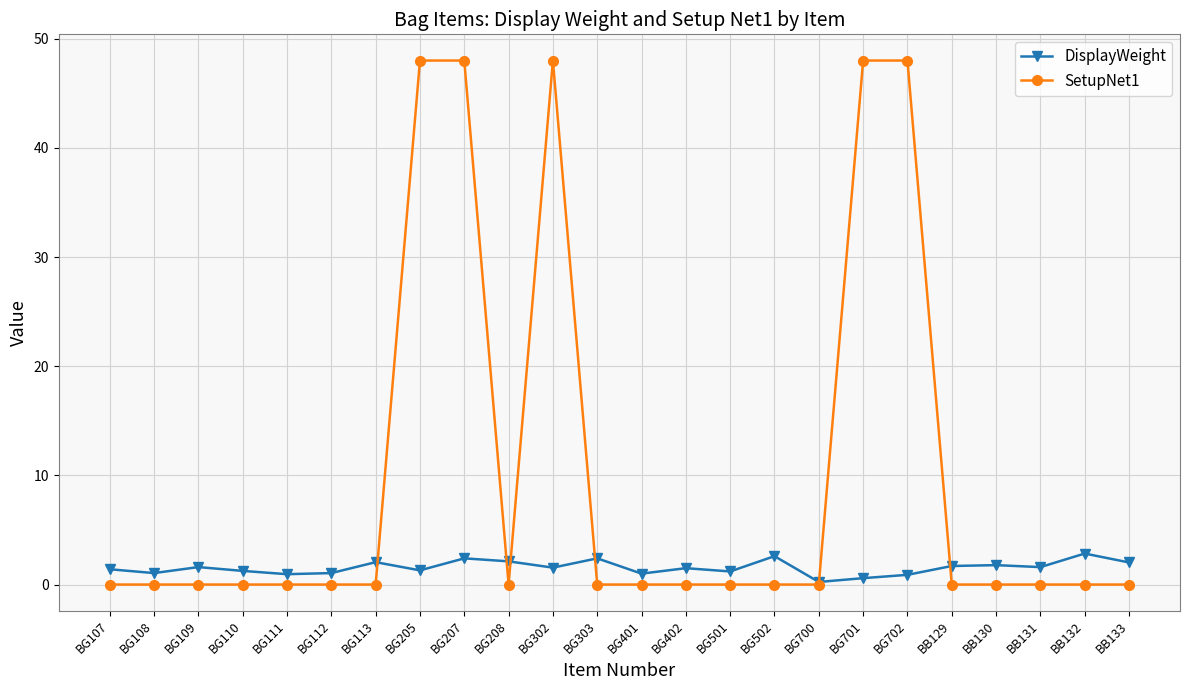

Which series has the largest total across all categories?

SetupNet1